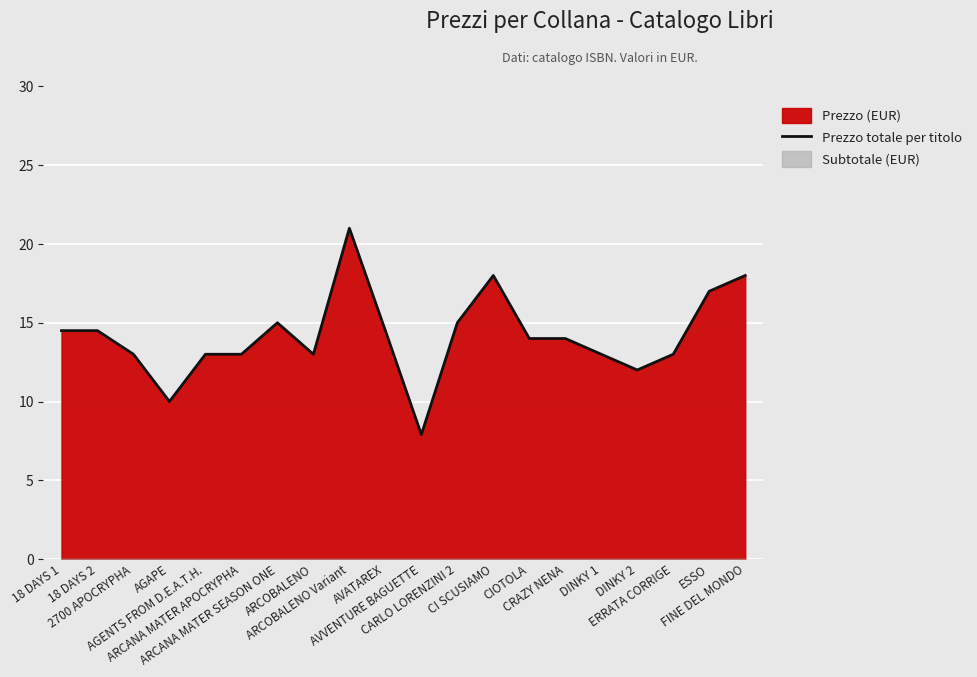

What is the difference between the maximum and minimum values?

13.1